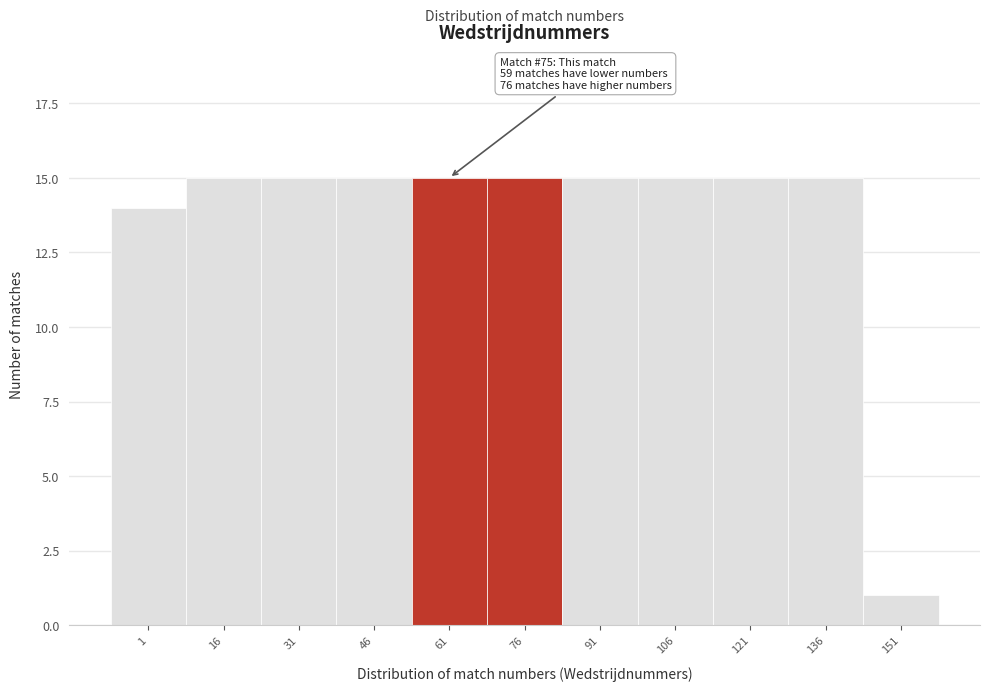

Reading left to right, list all the values displayed in this chart.

14	15	15	15	15	15	15	15	15	15	1